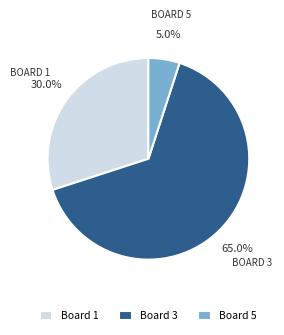

Count the number of slices in the pie.

3